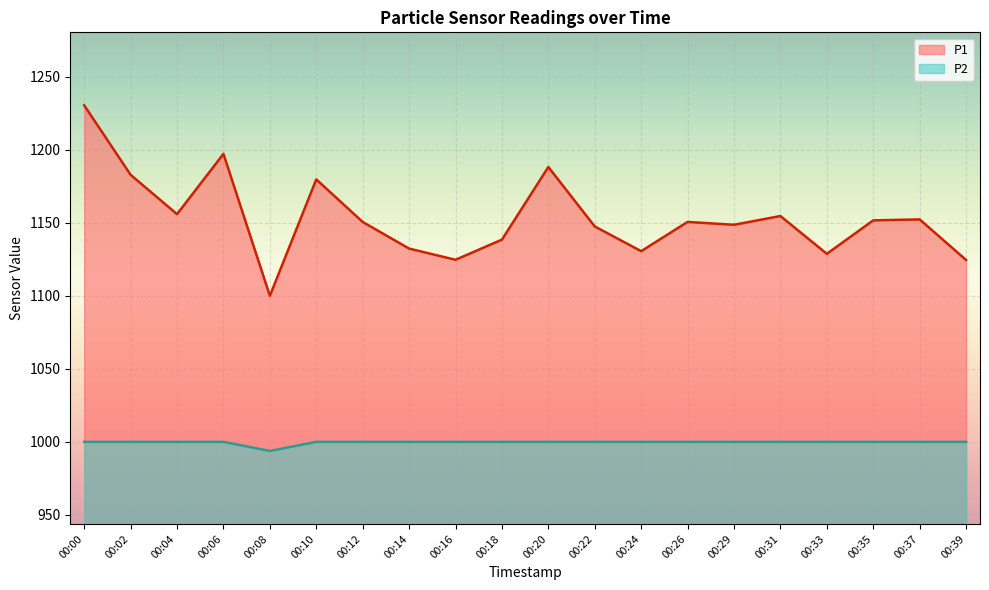

True or false: P1 has a value of 1099.9 at 00:08.

True